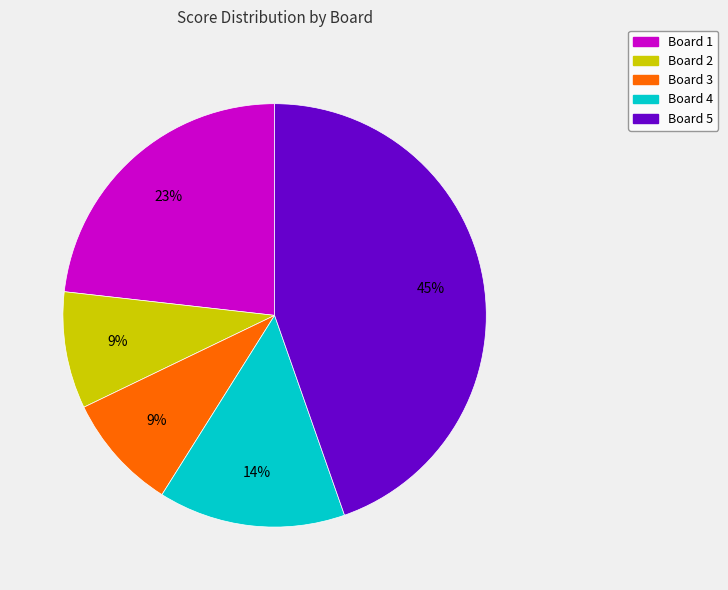

How many slices are in this pie chart?

5